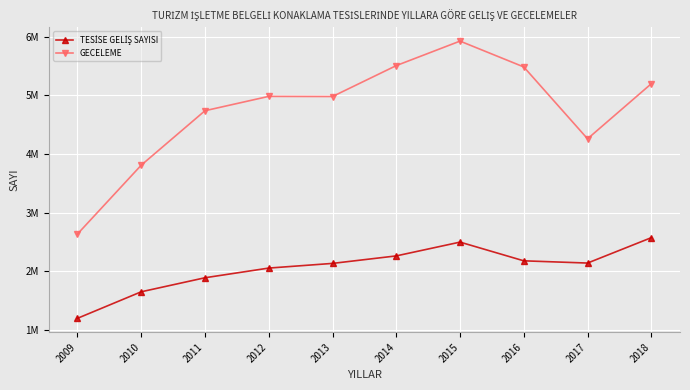

Is this an area chart (filled region under the line)?

No